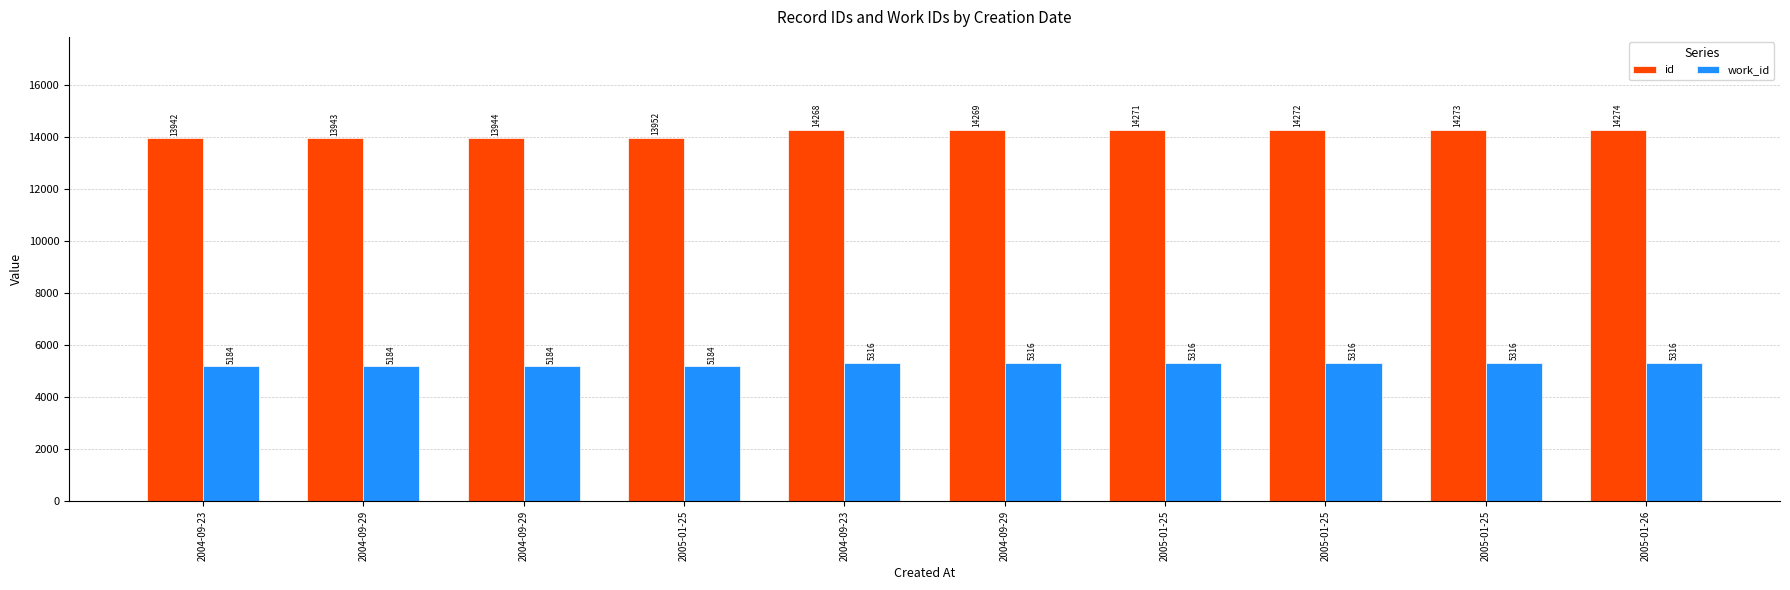

The id series shows 23676 at 2005-01-25. True or false?

False